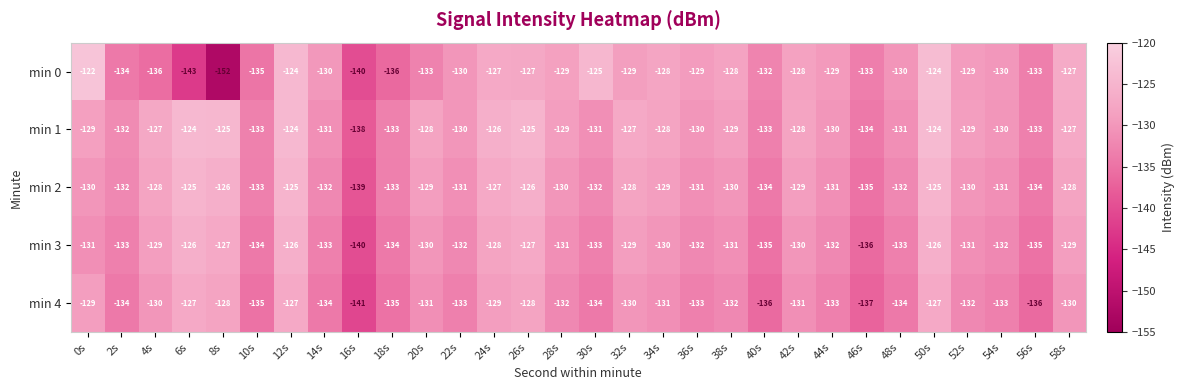

The value of min 2 at 28s is -130. True or false?

True